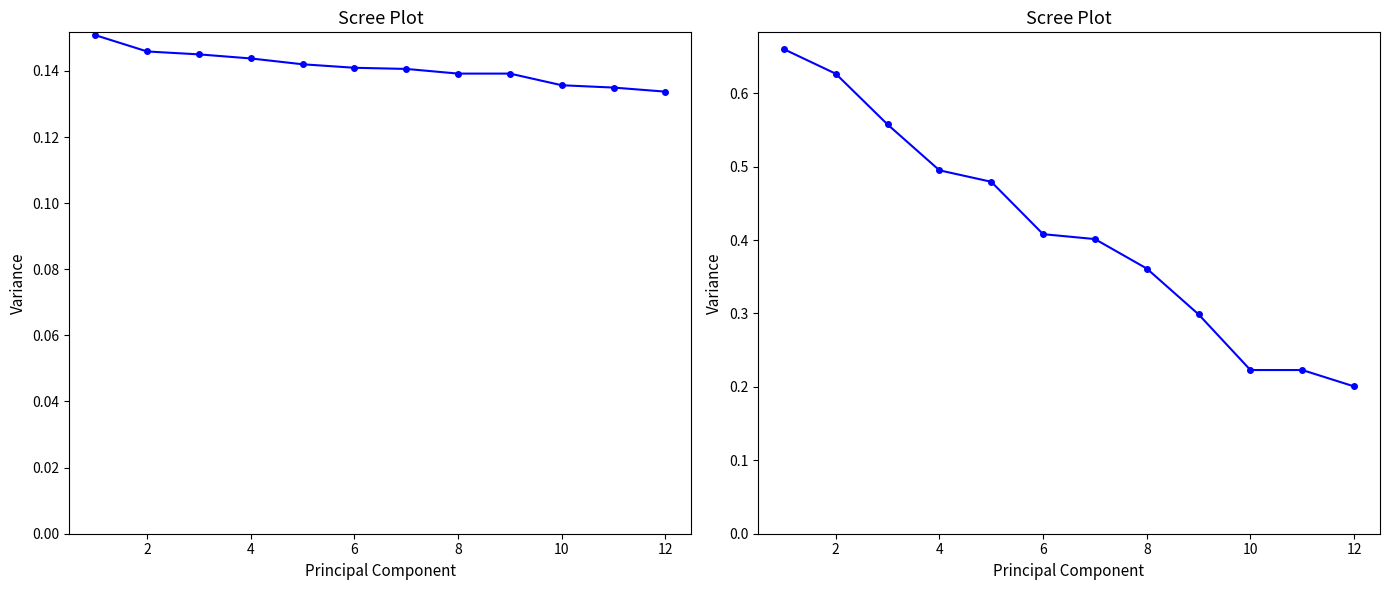

True or false: 気温(℃) and 含泥率(%) cross at least once.

False